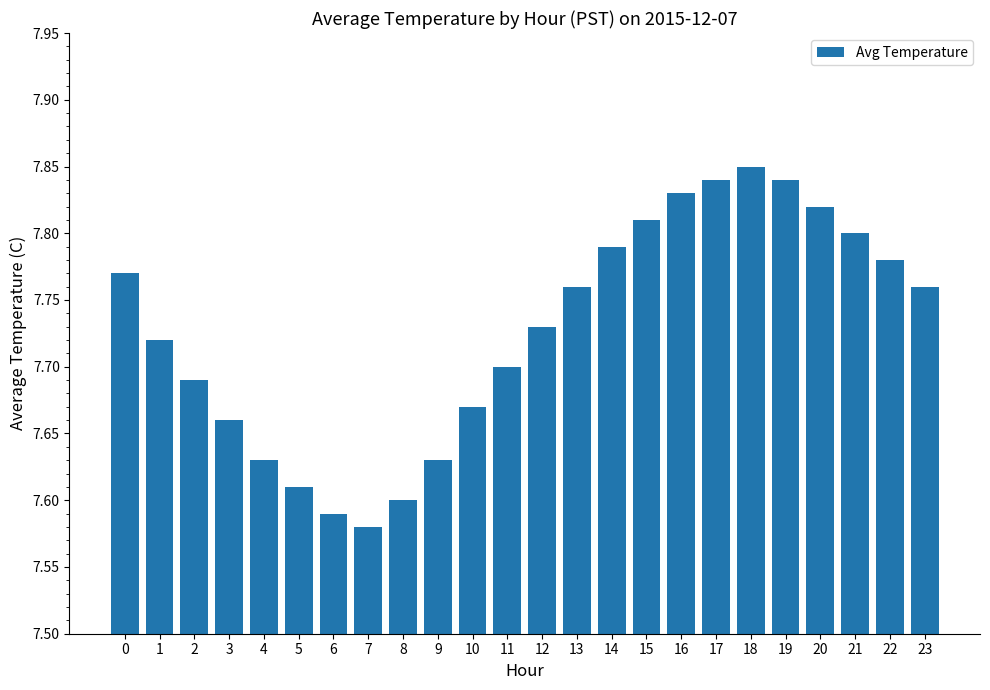

True or false: the data shows 2.4 at 18.

False